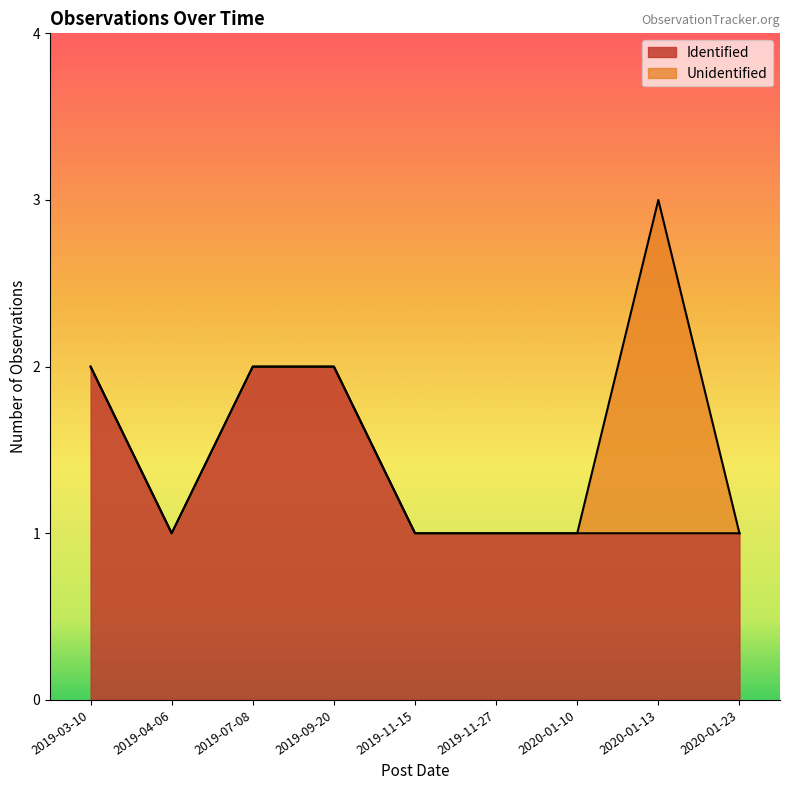

Which category has the lowest value across all series?

2019-03-10